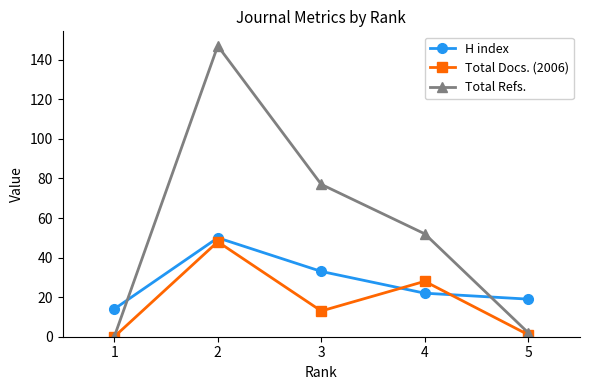

Is the value of Total Docs. (2006) at 4 greater than the value of H index at 5?

Yes